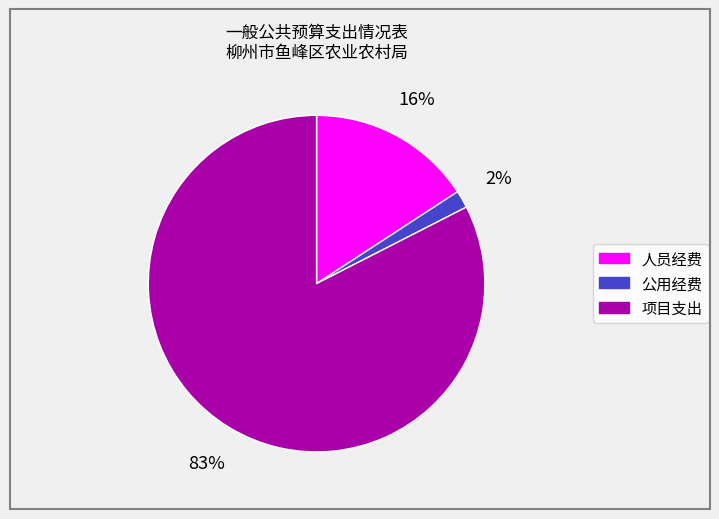

The 公用经费 slice represents 16% of the pie. True or false?

False